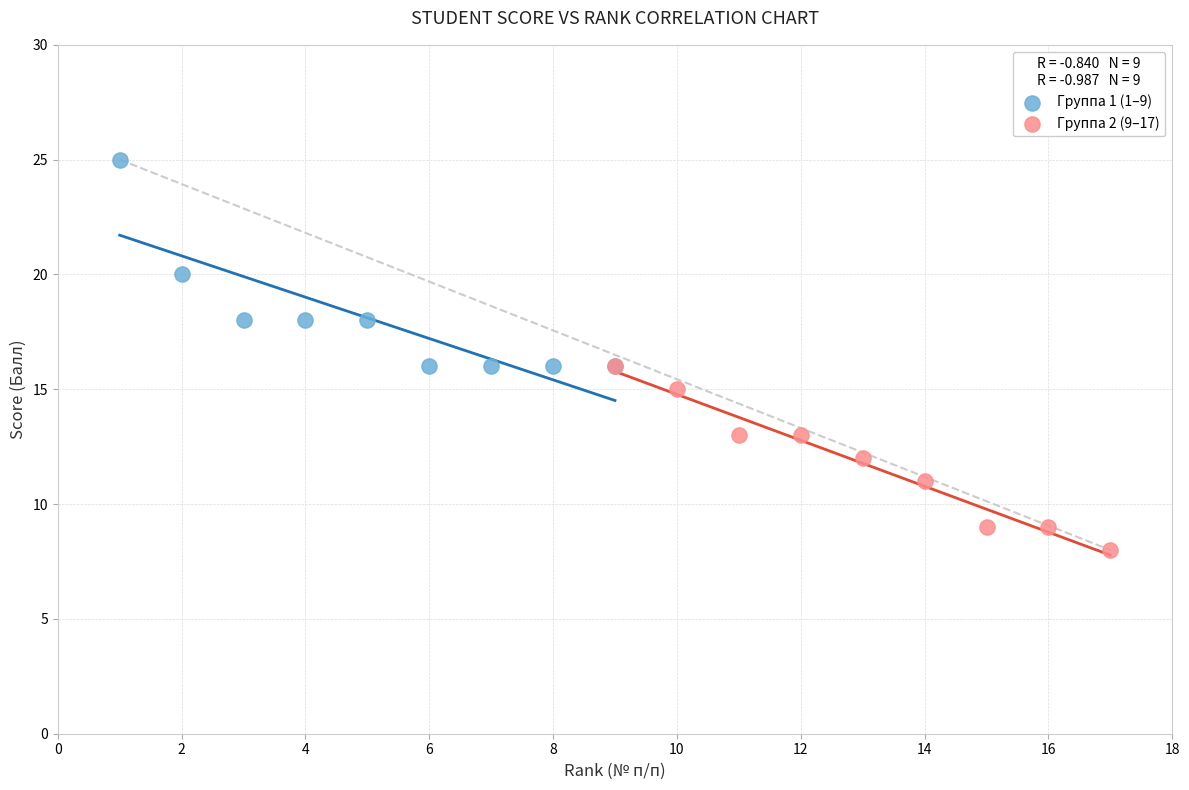

Which series has the largest Y range (max minus min)?

Группа 1 (1–9)